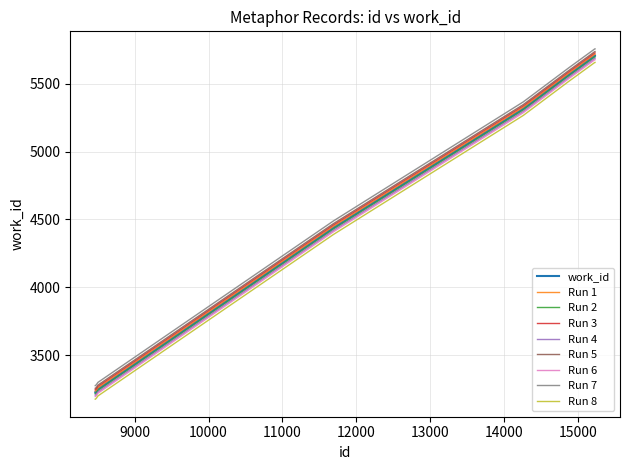

True or false: Run 2 and Run 7 intersect in this chart.

False